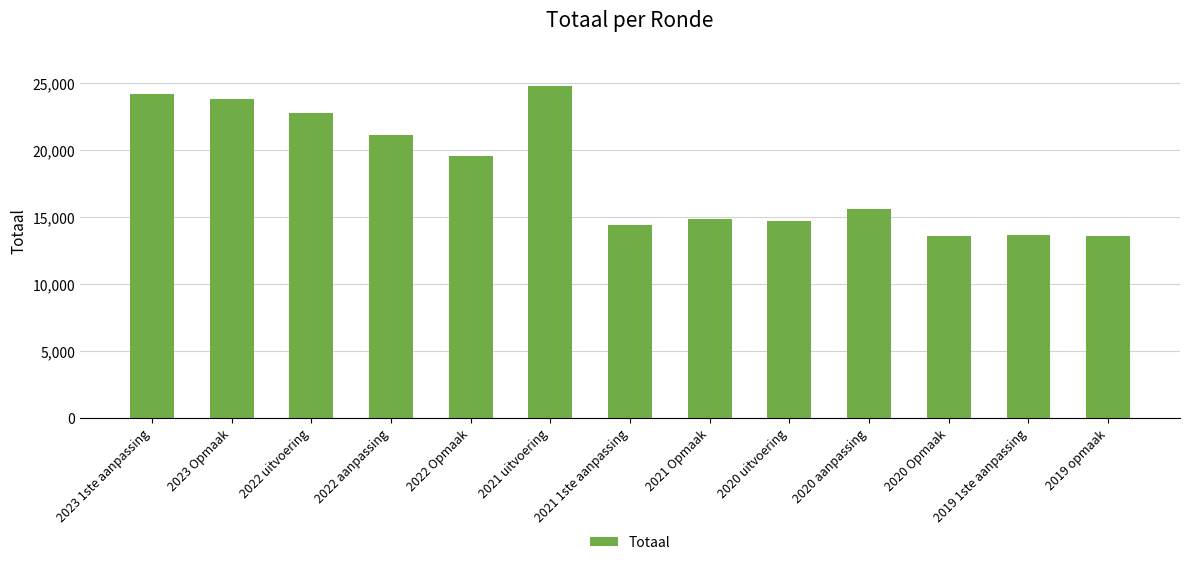

What is the difference between the second highest and minimum values?

10612